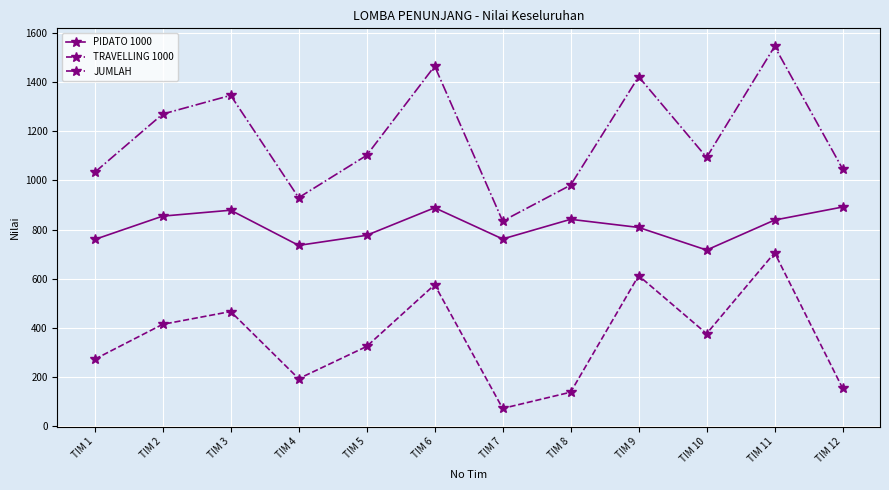

Read the JUMLAH value at TIM 3, to the nearest 100.

1300